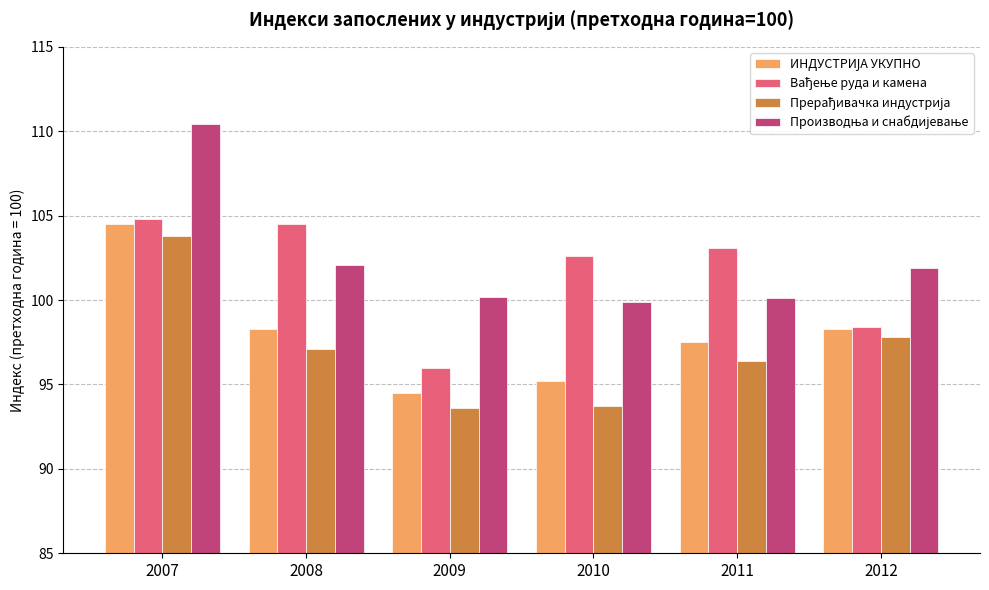

What is the difference between the highest and lowest values at 2012?

4.1